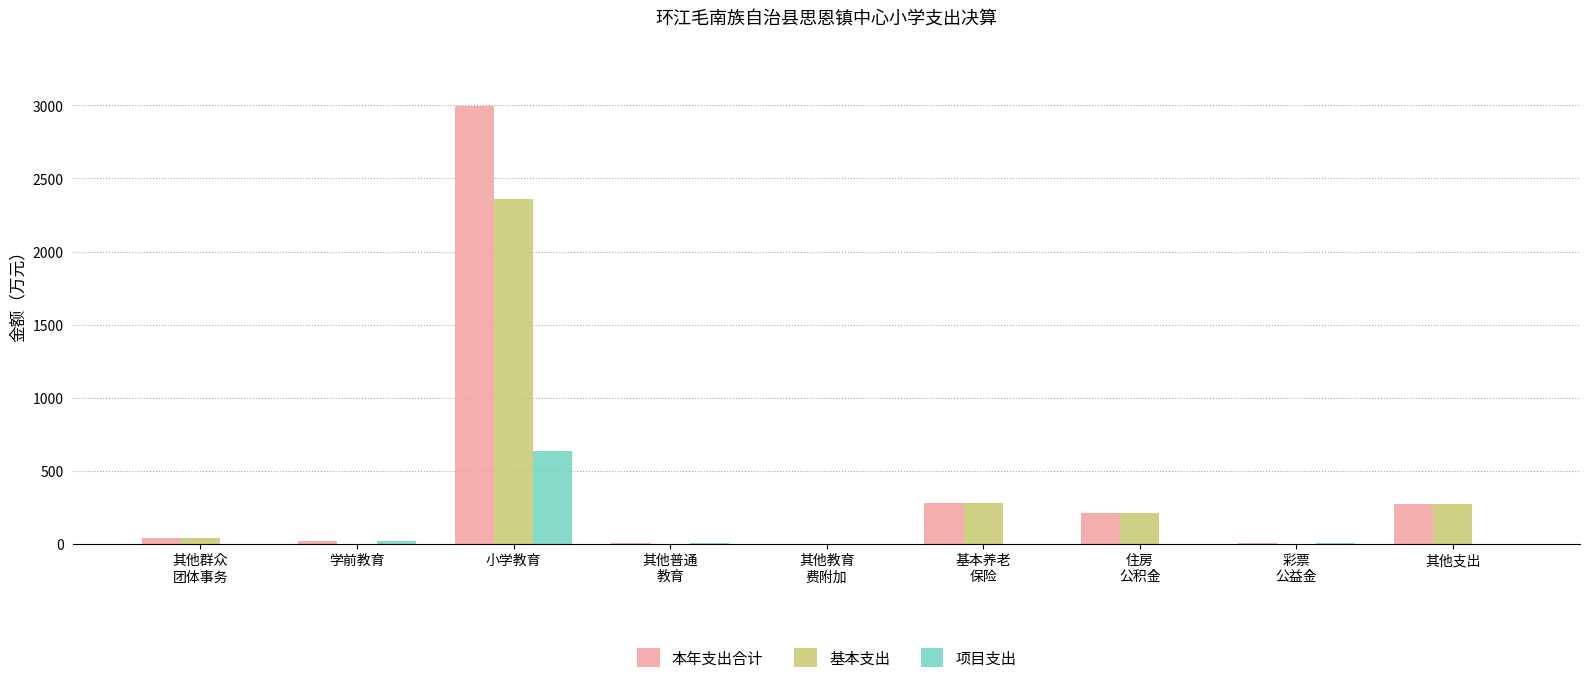

What is the maximum value for 项目支出?

635.2